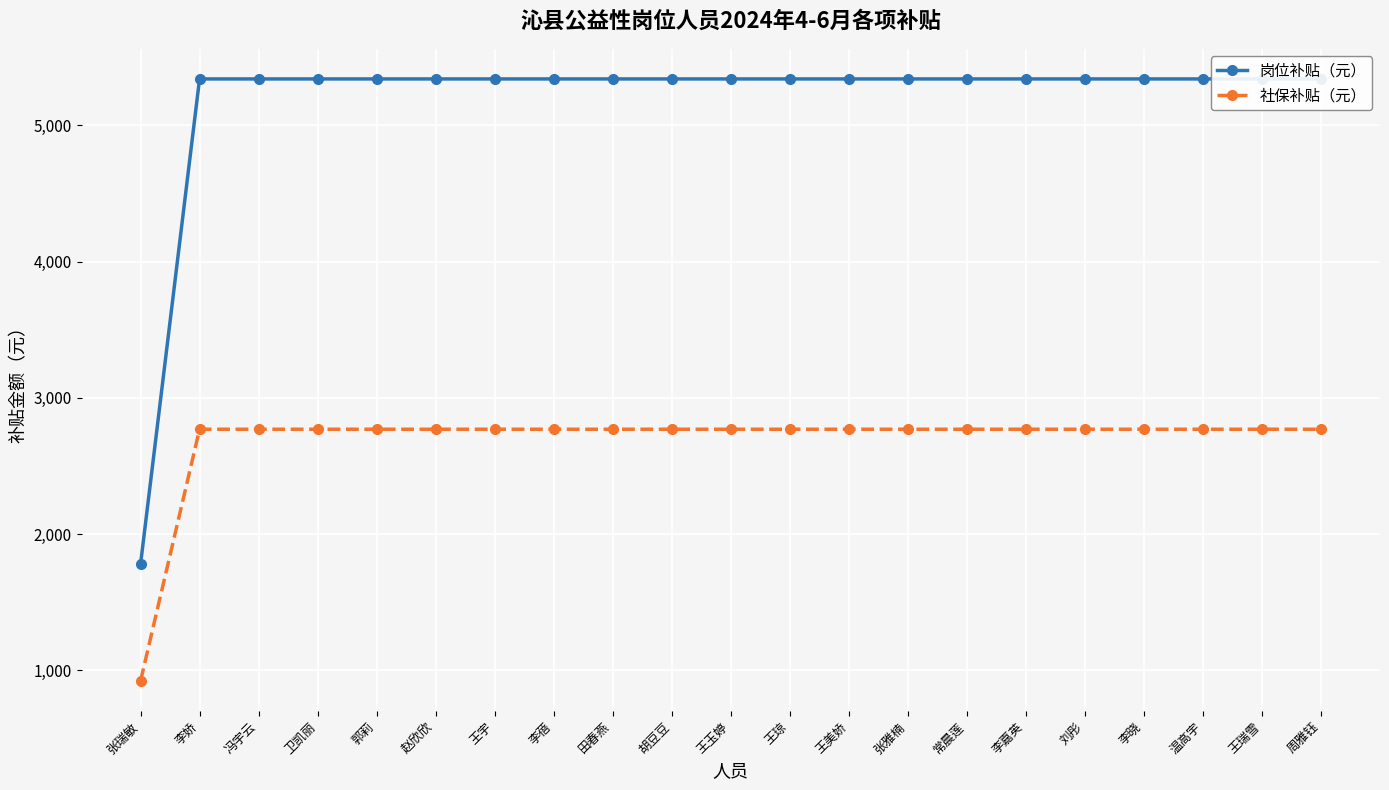

Which series changed the most between 胡豆豆 and 刘彤?

岗位补贴（元）